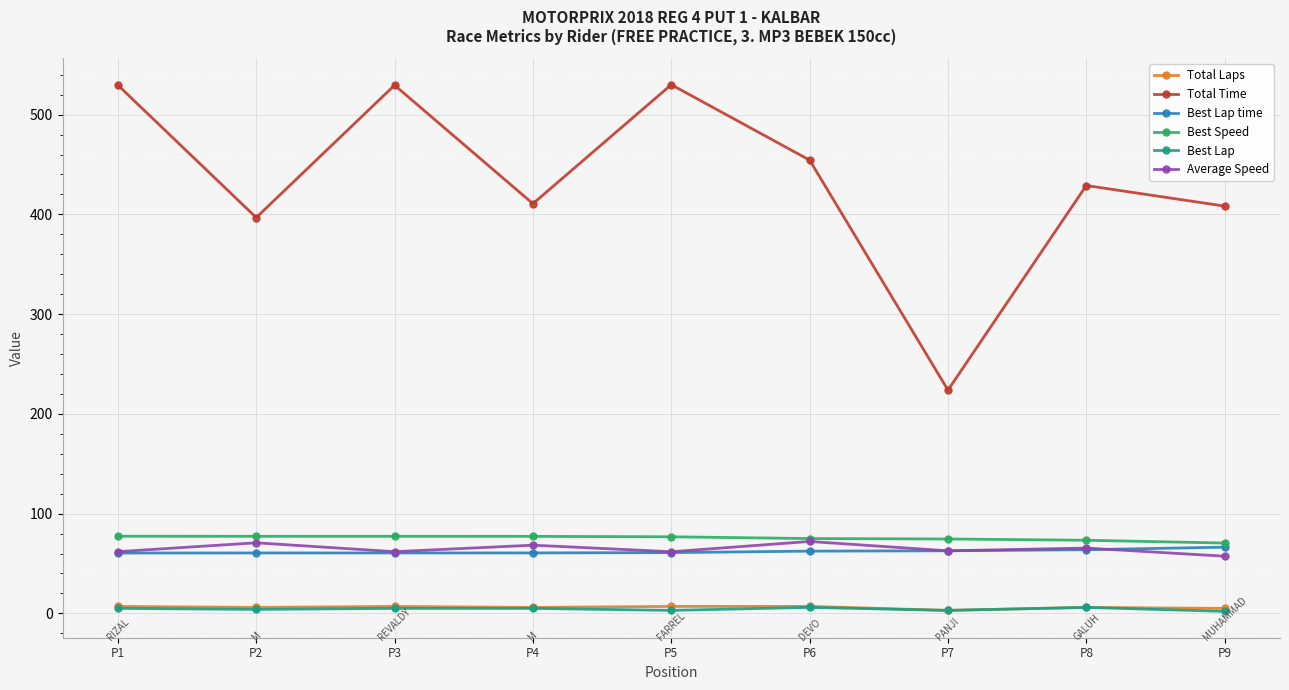

Is it true that Total Time equals 410.7 at P4?

True